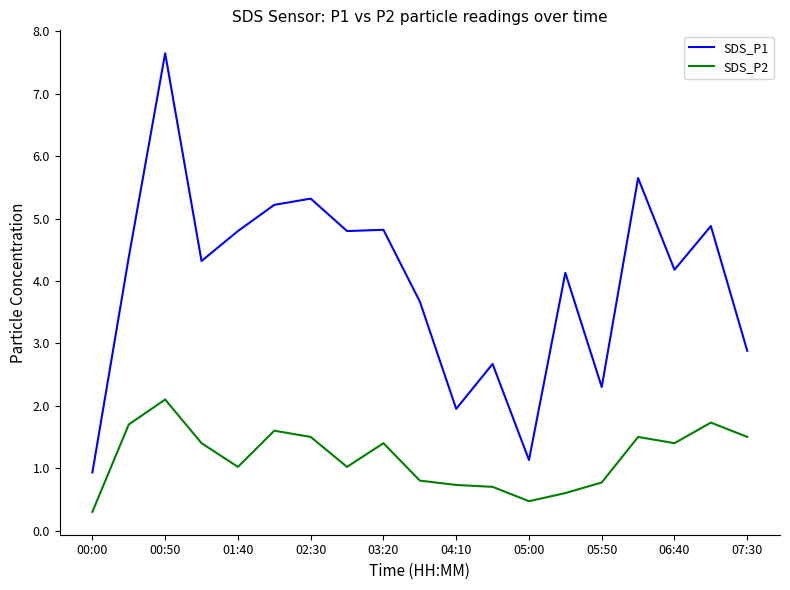

Which series has the largest total across all categories?

SDS_P1